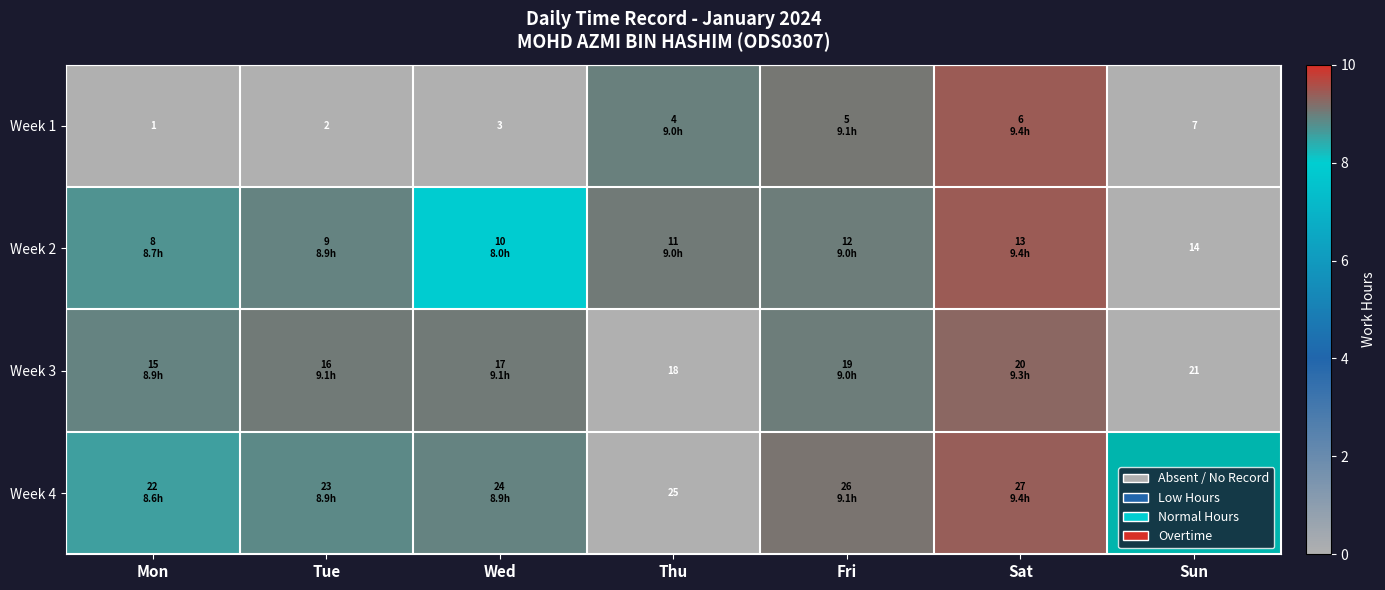

What is the difference between the highest and lowest values at Mon?

8.9